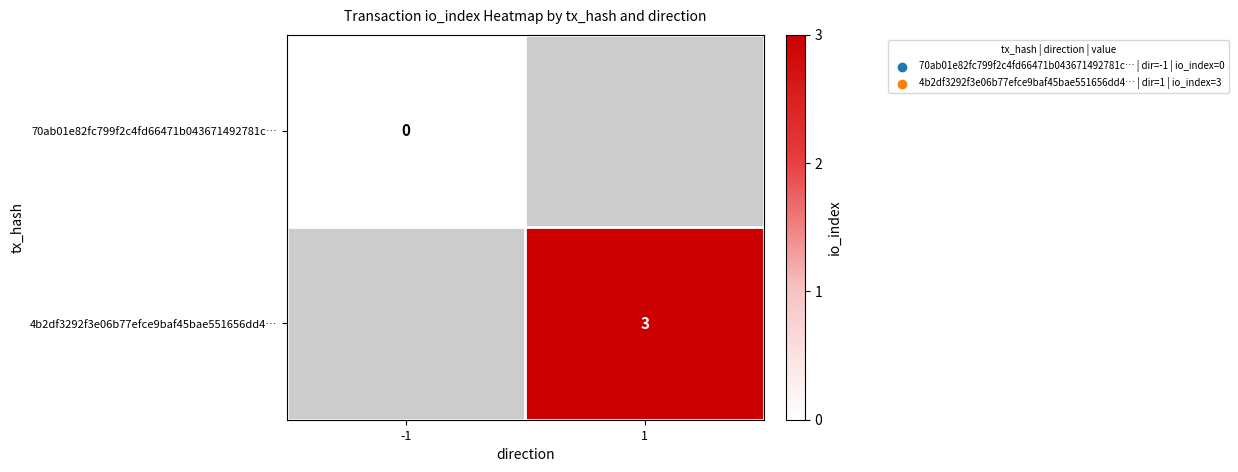

The 4b2df3292f3e06b77efce9baf45bae551656dd4… series shows 5 at 1. True or false?

False